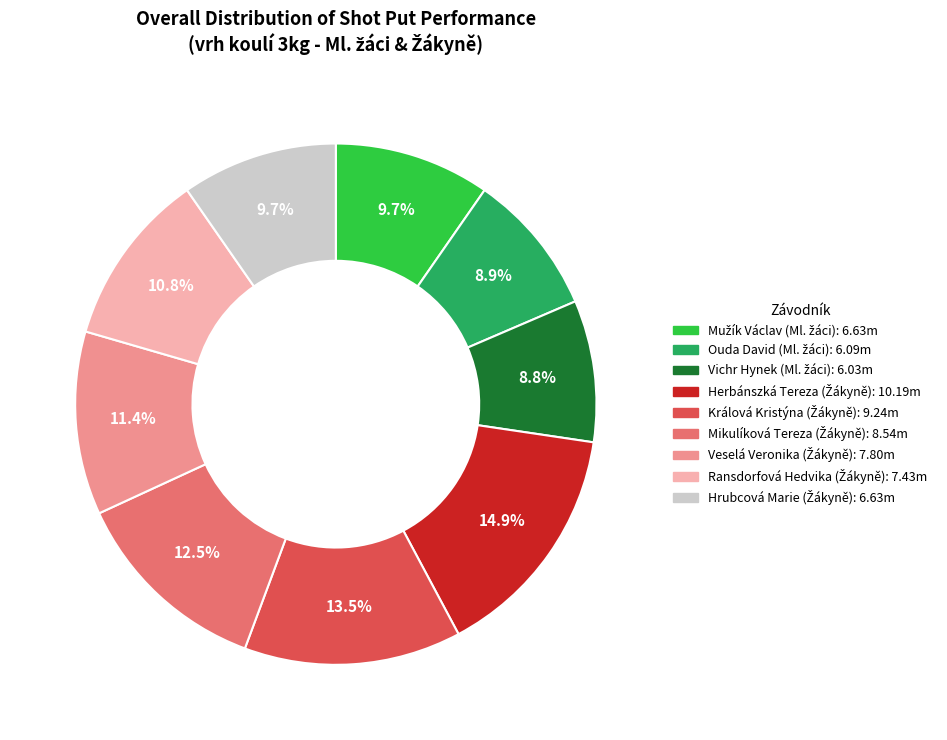

Is there any slice that represents more than half of the pie?

No